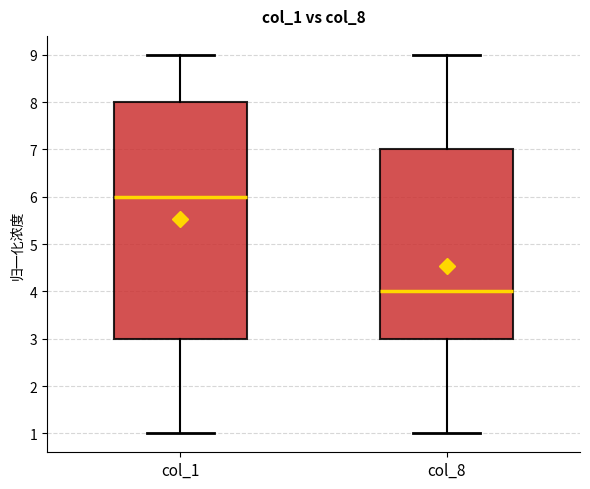

Reading left to right, read every box against the y-axis: the position of its median line, the range the box covers, and the ends of its whiskers. The values are not printed on the chart, so give them approximately, as read against the axis.

col_1: median 6, box 3 to 8, whiskers 1 to 9
col_8: median 4, box 3 to 7, whiskers 1 to 9